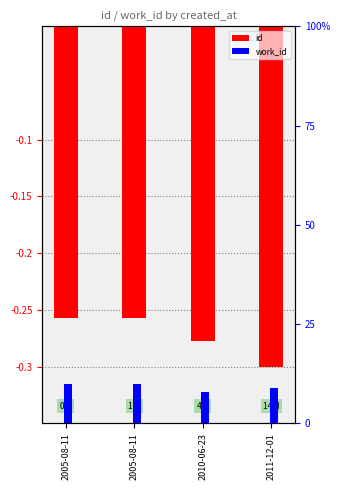

Reading right to left, what are all the values shown in this chart?

id: 2011-12-01=-0.3	2010-06-23=-0.3	2005-08-11=-0.3	2005-08-11=-0.3
work_id: 2011-12-01=9.0	2010-06-23=8.0	2005-08-11=10.0	2005-08-11=10.0